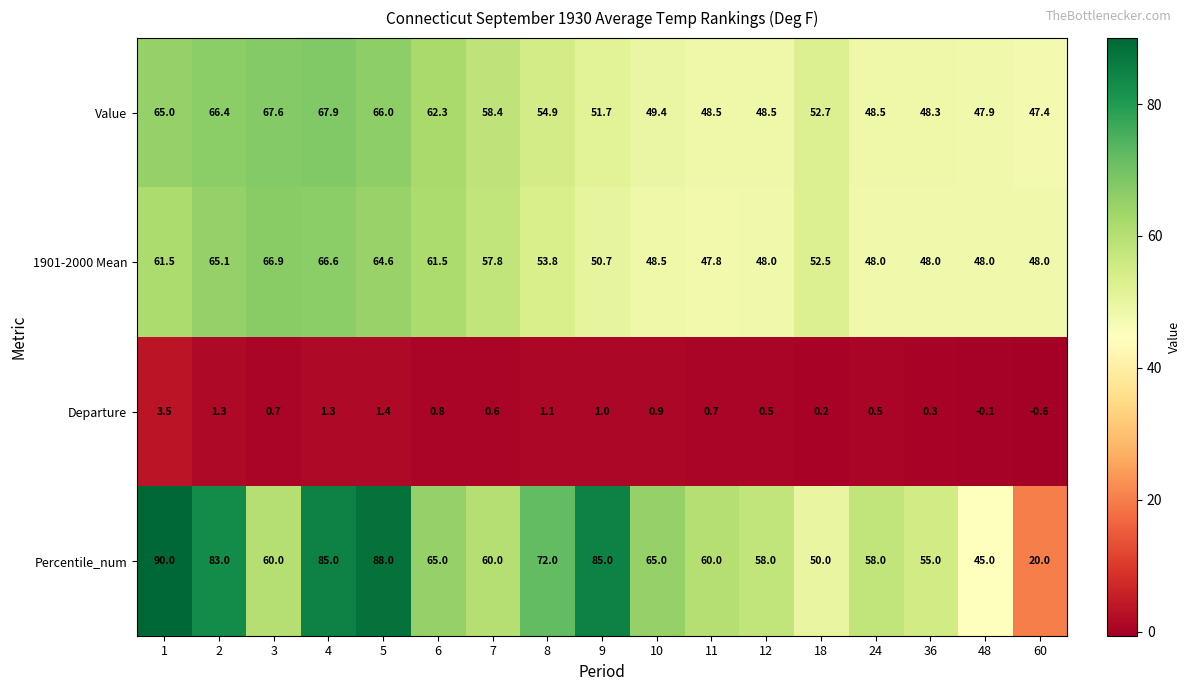

Is it true that Percentile_num equals 72.0 at 8?

True